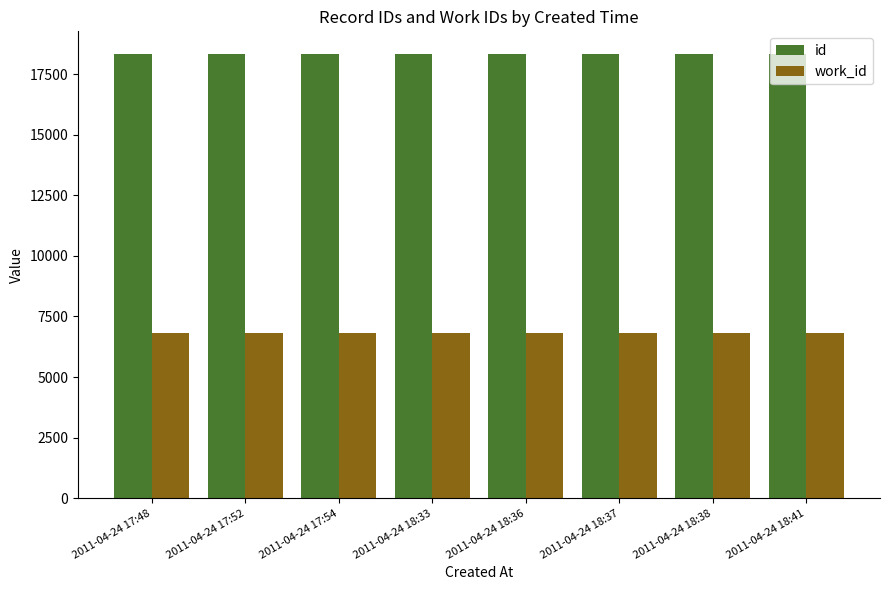

What is the sum of all work_id values?

54653